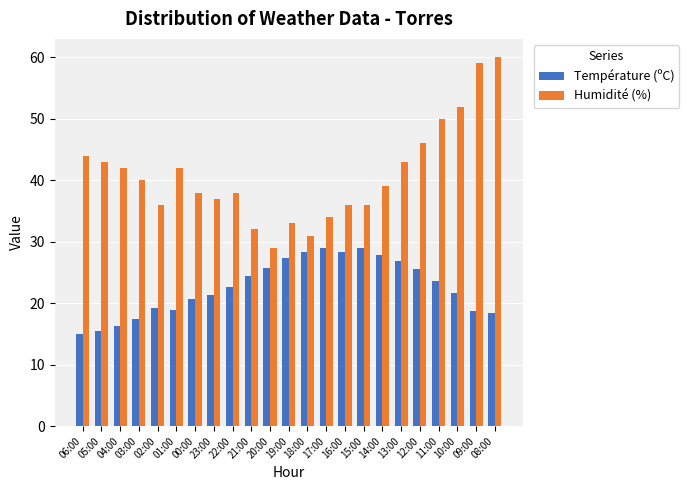

The value of Humidité (%) at 20:00 is 29.0. True or false?

True